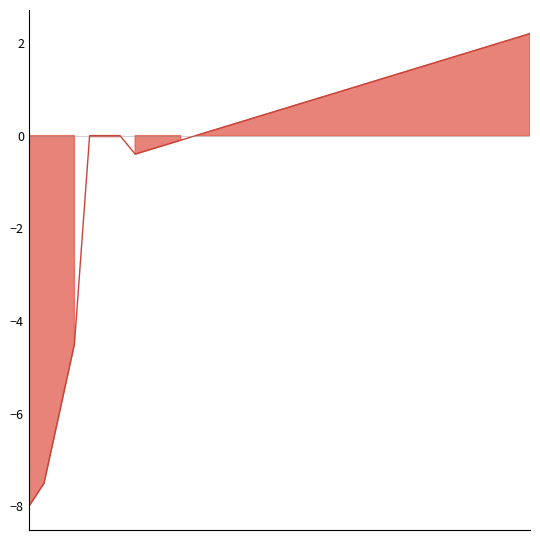

How many negative values are there?

8